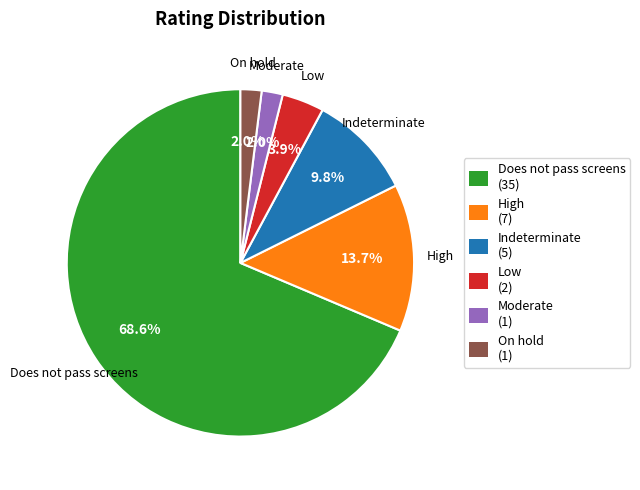

How many segments does this pie chart have?

6